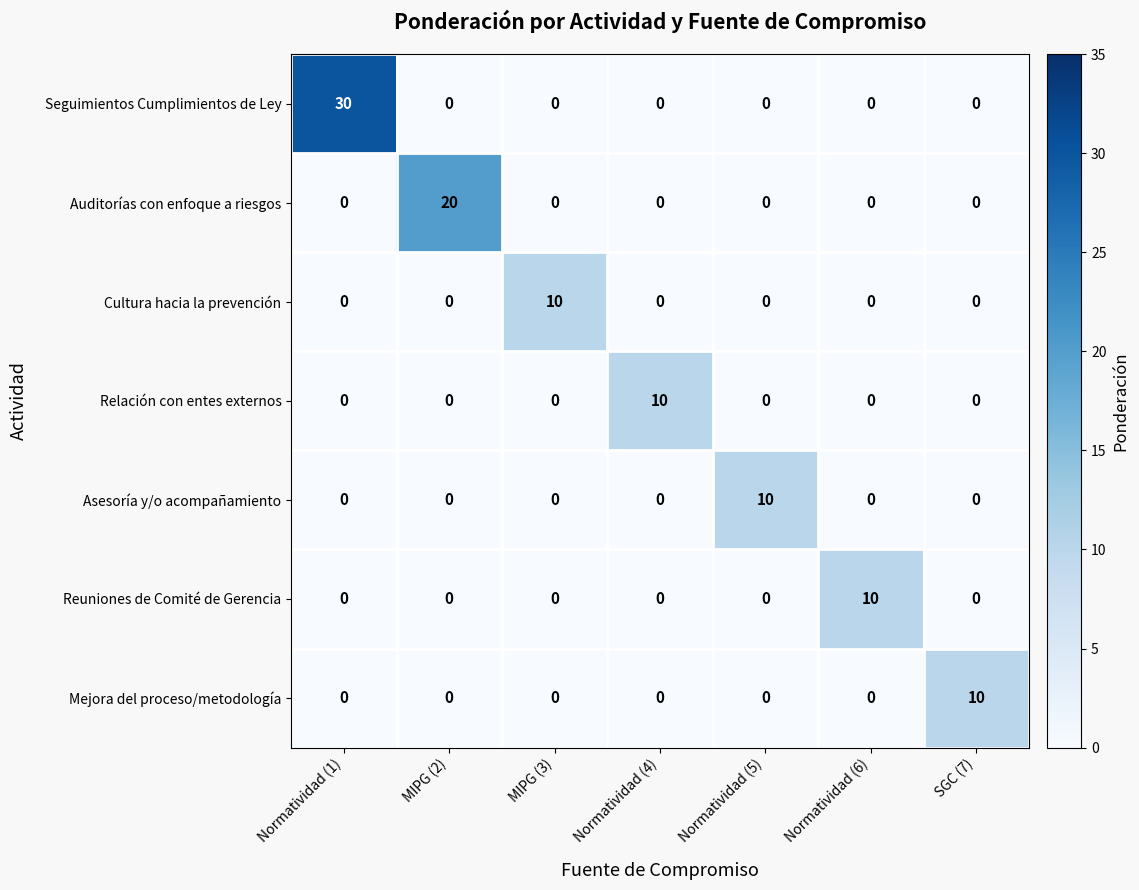

How many Mejora del proceso/metodología values are between 0 and 1?

6